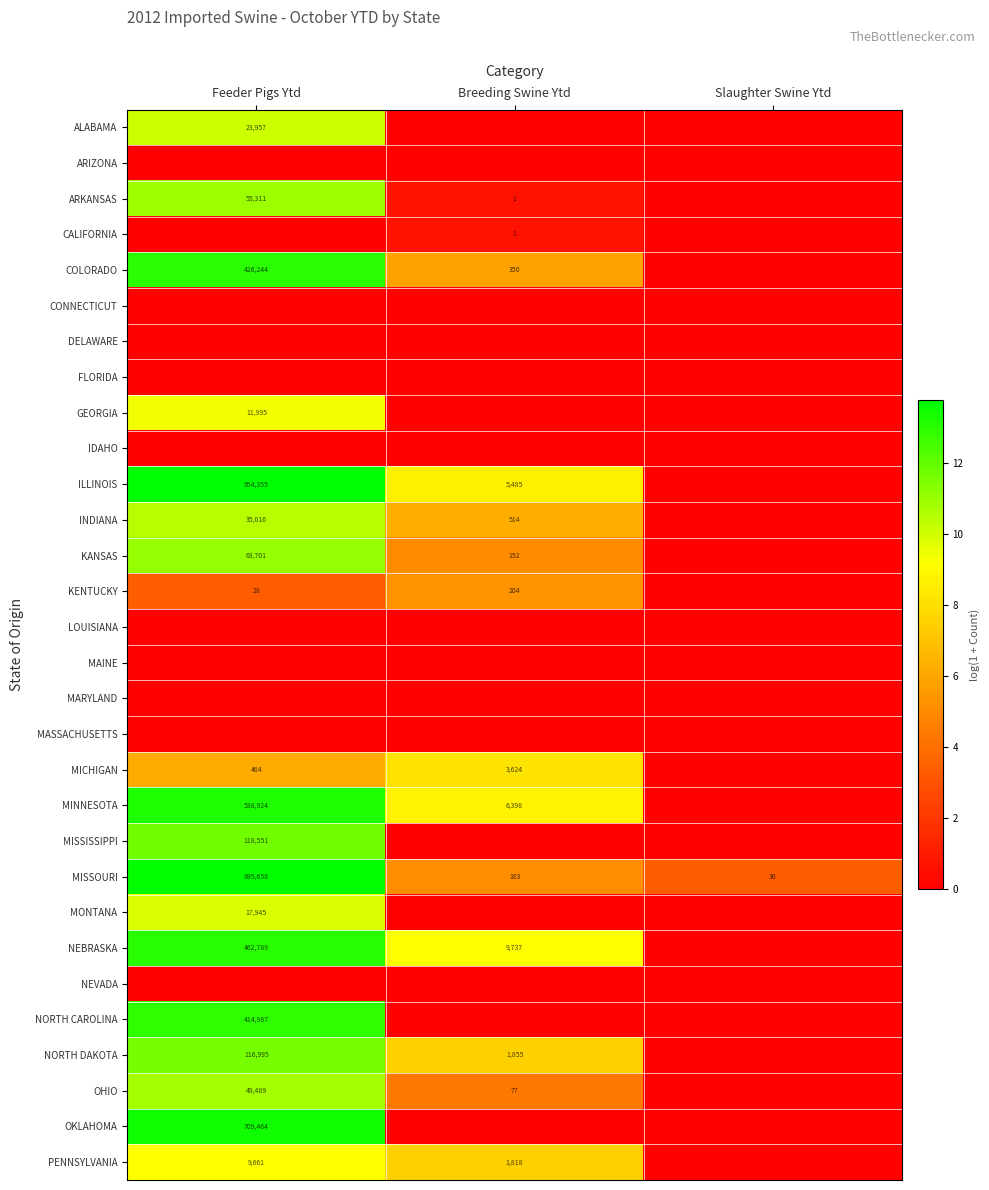

Is it true that ILLINOIS equals 5485 at Breeding Swine Ytd?

True